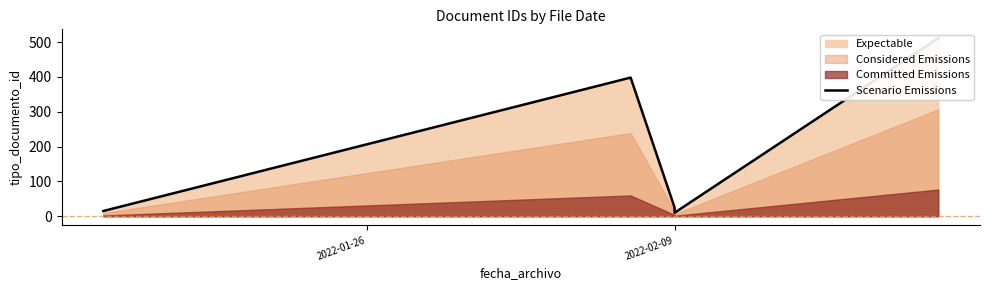

The chart shows a value of 25 at 2022-02-09. True or false?

True